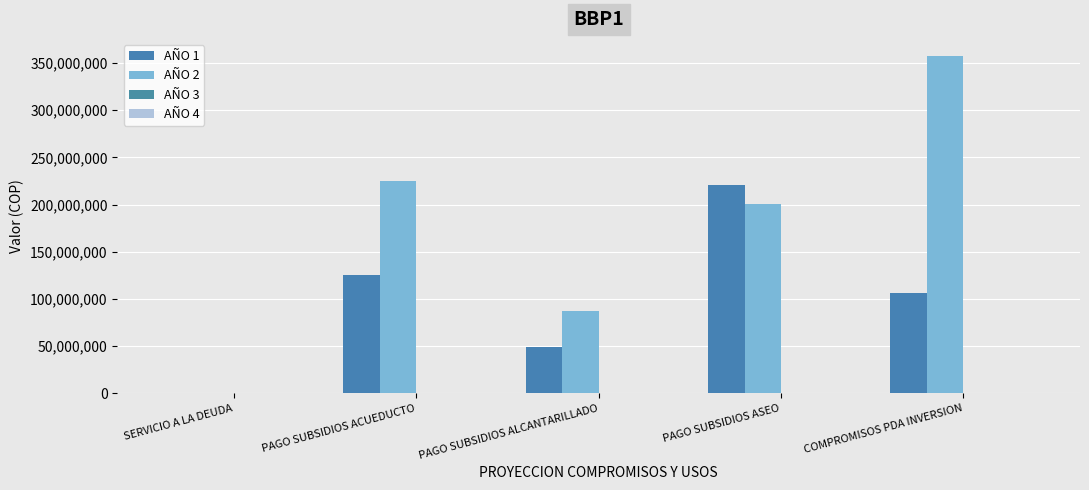

How many groups of bars are there?

5